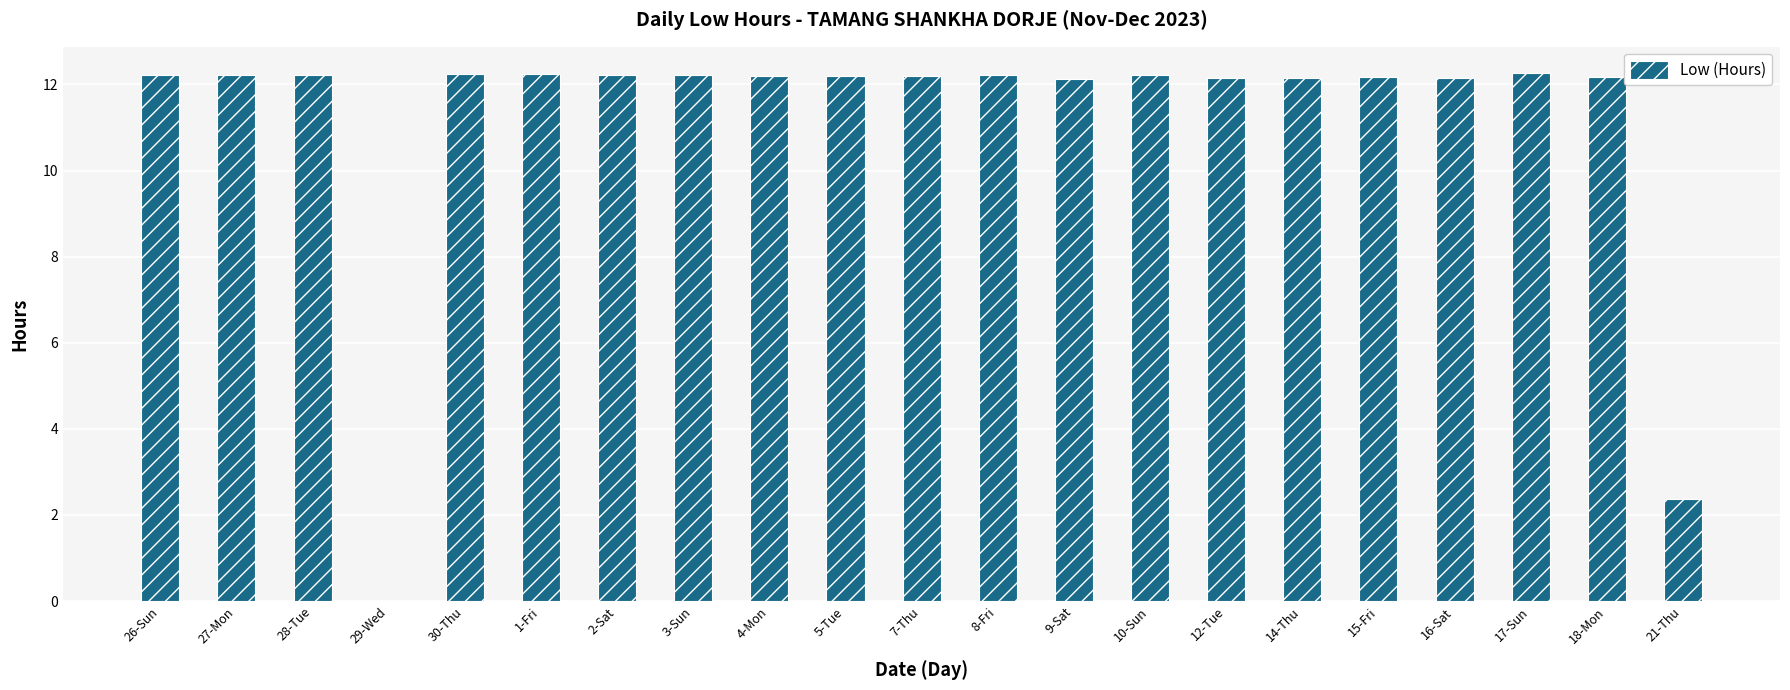

Approximately how many times larger is the value at 8-Fri compared to 18-Mon?

1.0